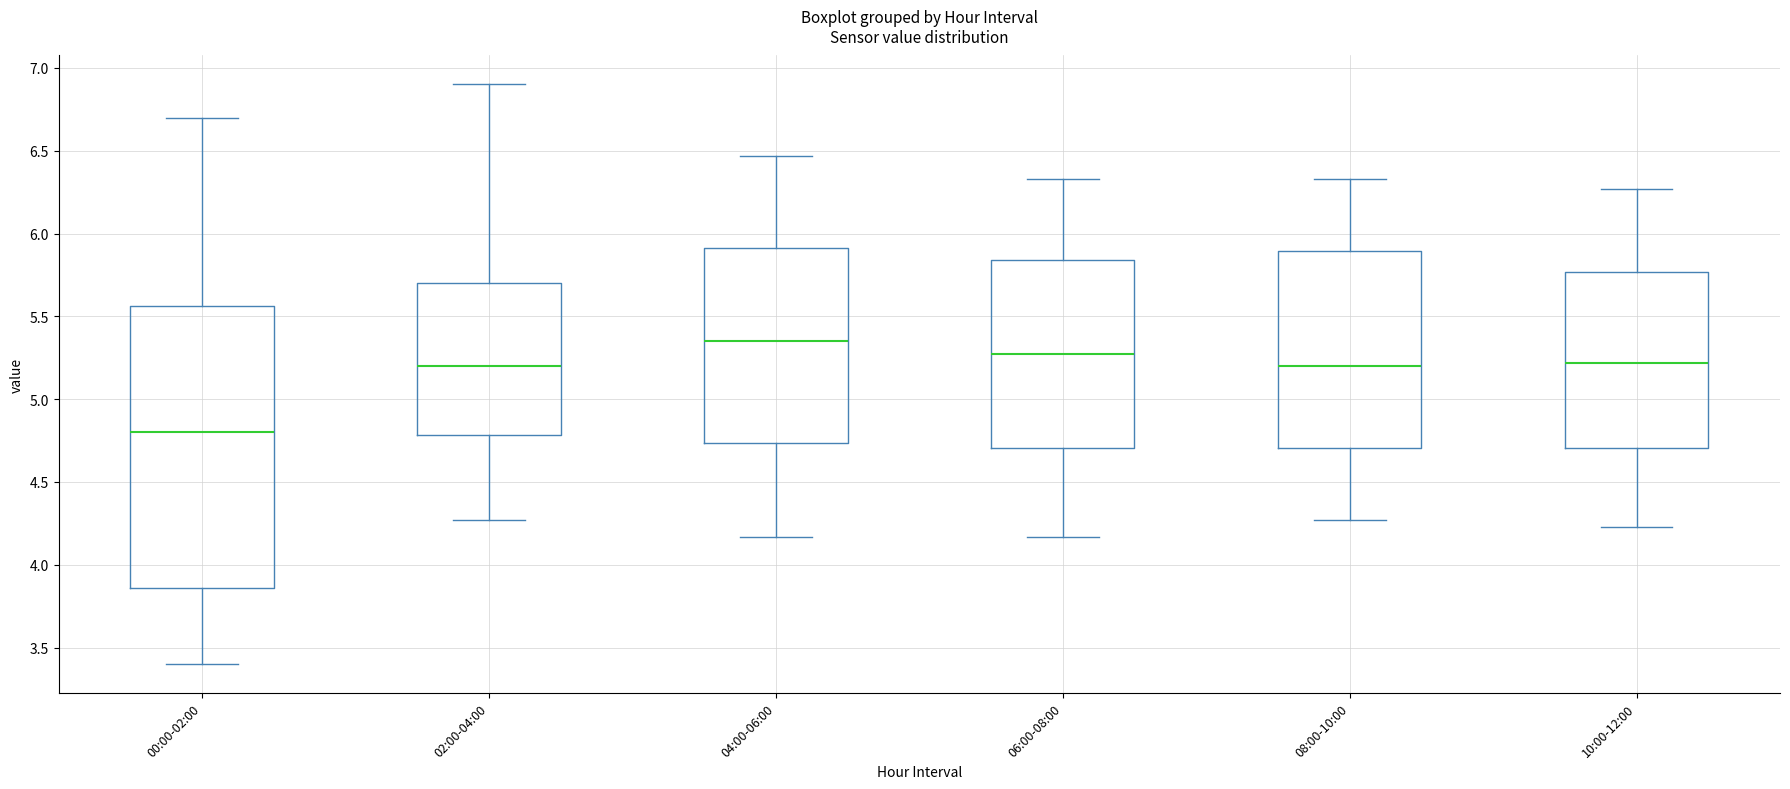

Reading left to right, read every box against the y-axis: the position of its median line, the range the box covers, and the ends of its whiskers. The values are not printed on the chart, so give them approximately, as read against the axis.

00:00-02:00: median 4.80, box 3.85 to 5.55, whiskers 3.40 to 6.70
02:00-04:00: median 5.20, box 4.80 to 5.70, whiskers 4.25 to 6.90
04:00-06:00: median 5.35, box 4.75 to 5.90, whiskers 4.15 to 6.45
06:00-08:00: median 5.25, box 4.70 to 5.85, whiskers 4.15 to 6.35
08:00-10:00: median 5.20, box 4.70 to 5.90, whiskers 4.25 to 6.35
10:00-12:00: median 5.20, box 4.70 to 5.75, whiskers 4.25 to 6.25